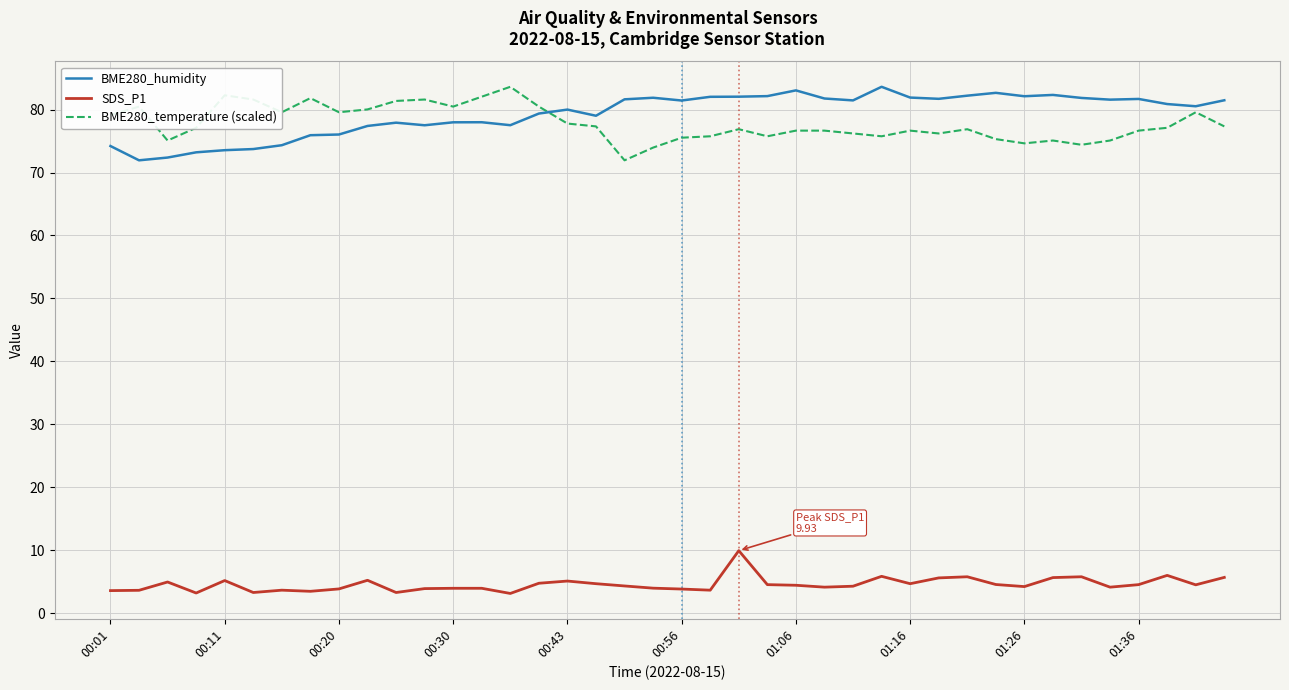

True or false: SDS_P1 and BME280_temperature (scaled) intersect in this chart.

False